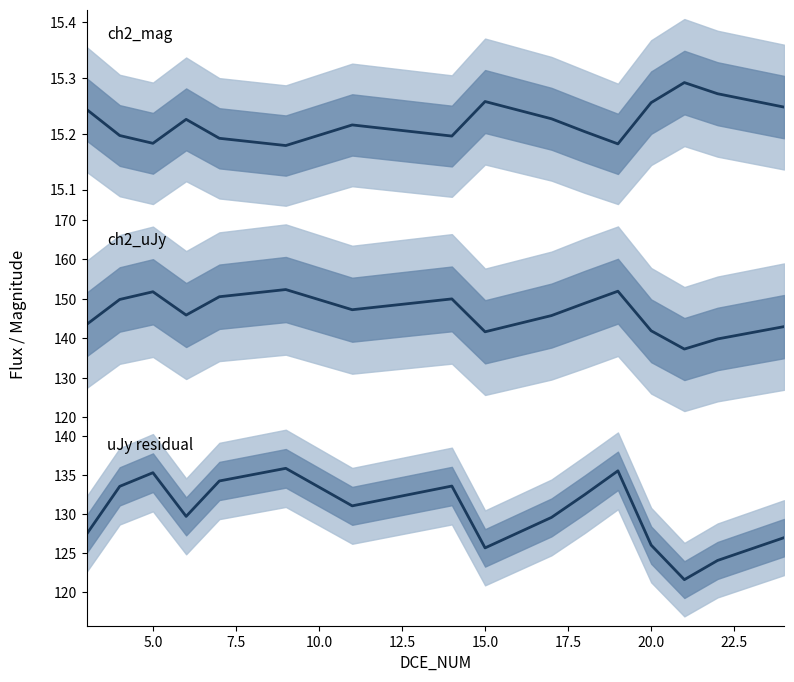

True or false: ch2_uJy - ch2err_uJy and ch2_mag intersect in this chart.

False